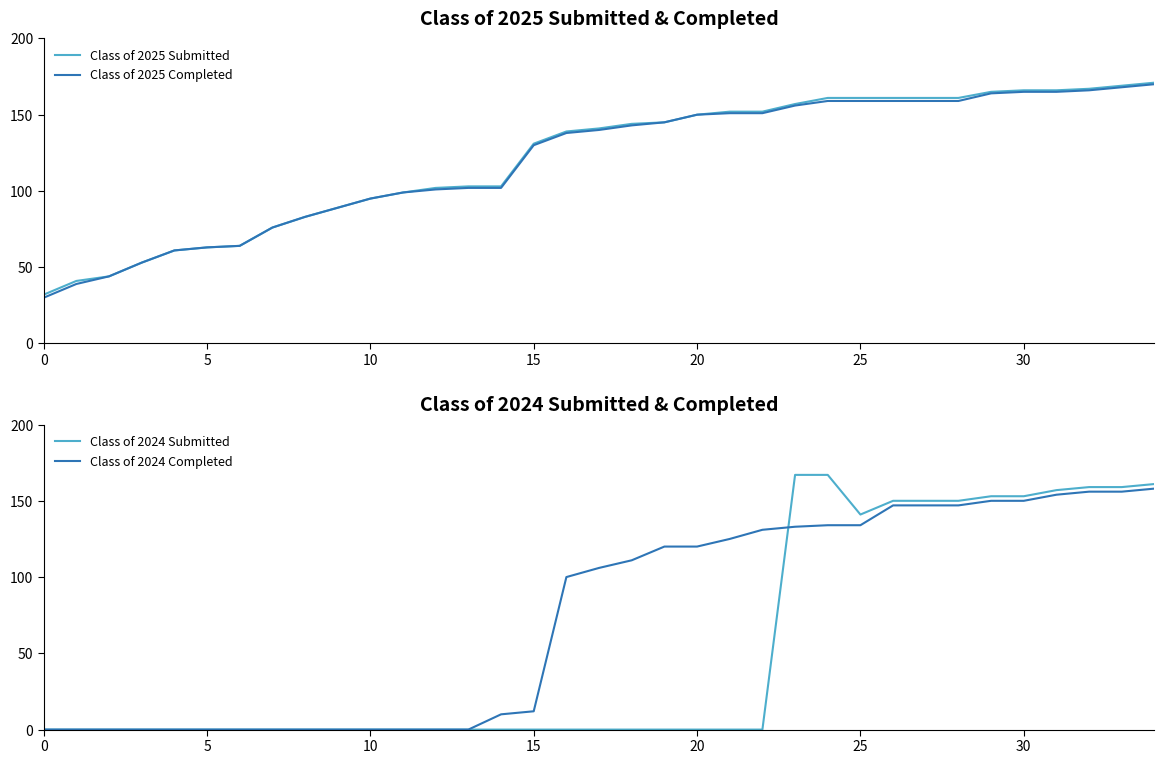

True or false: Class of 2025 Submitted has more than 2 points higher than both neighbors.

False